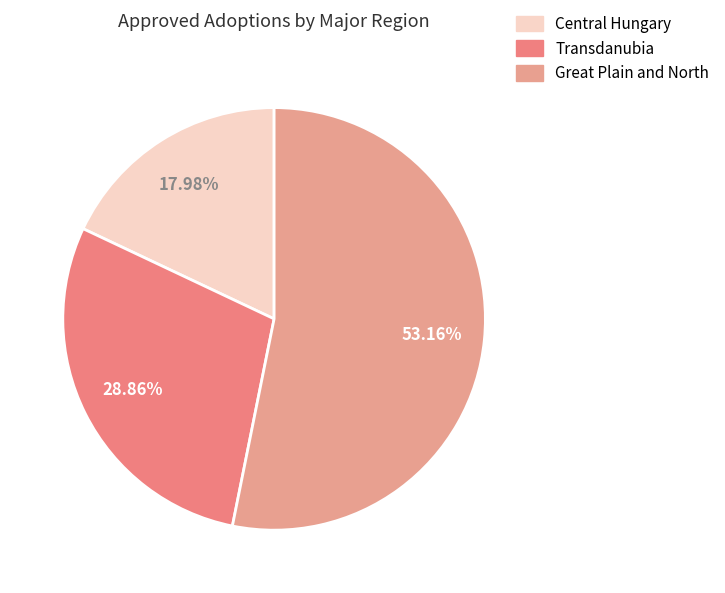

Does Central Hungary account for over 50% of the chart?

No